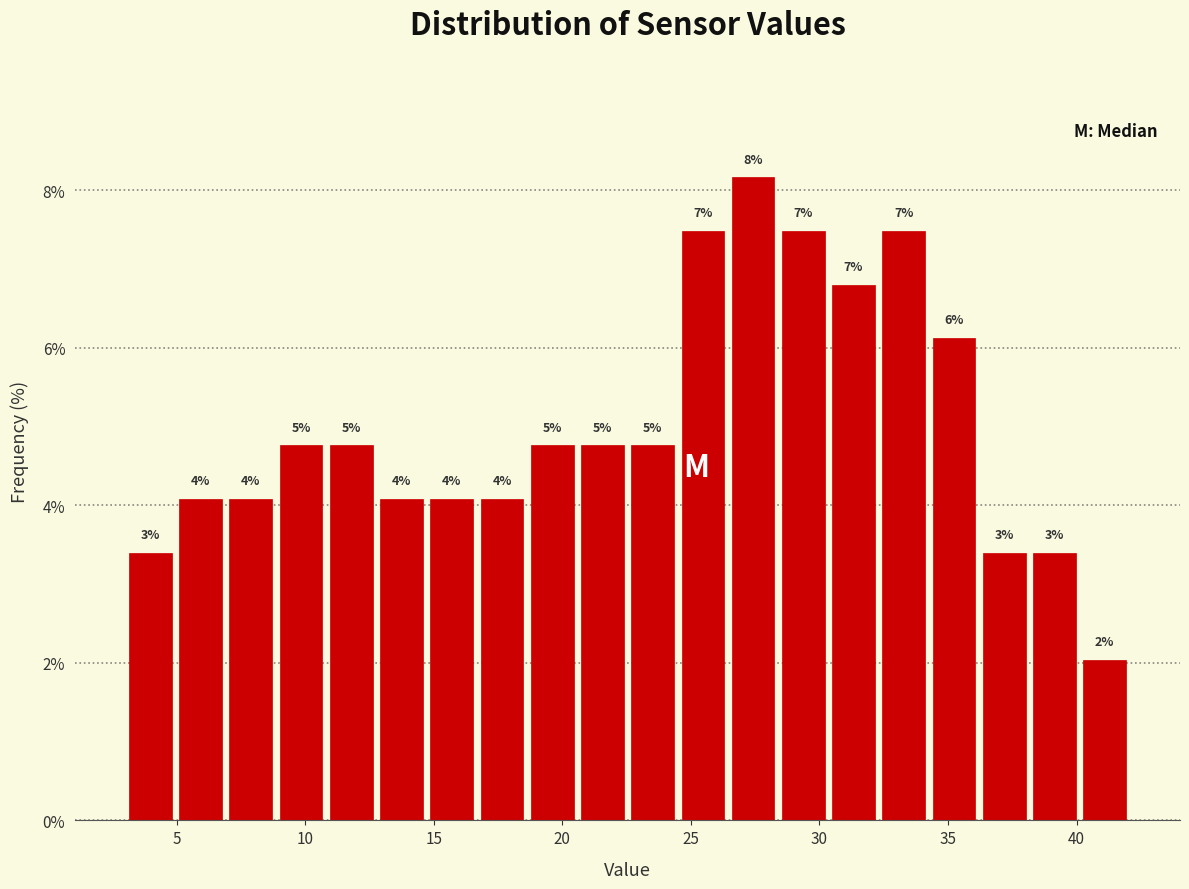

Around what value on the x-axis is the tallest bar? Give the approximate position of its centre, as read against the axis.

27.5